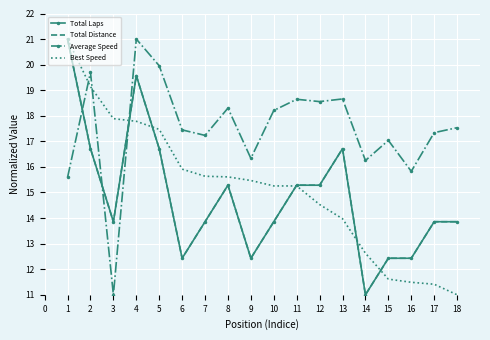

What is the greatest value displayed?

21.0